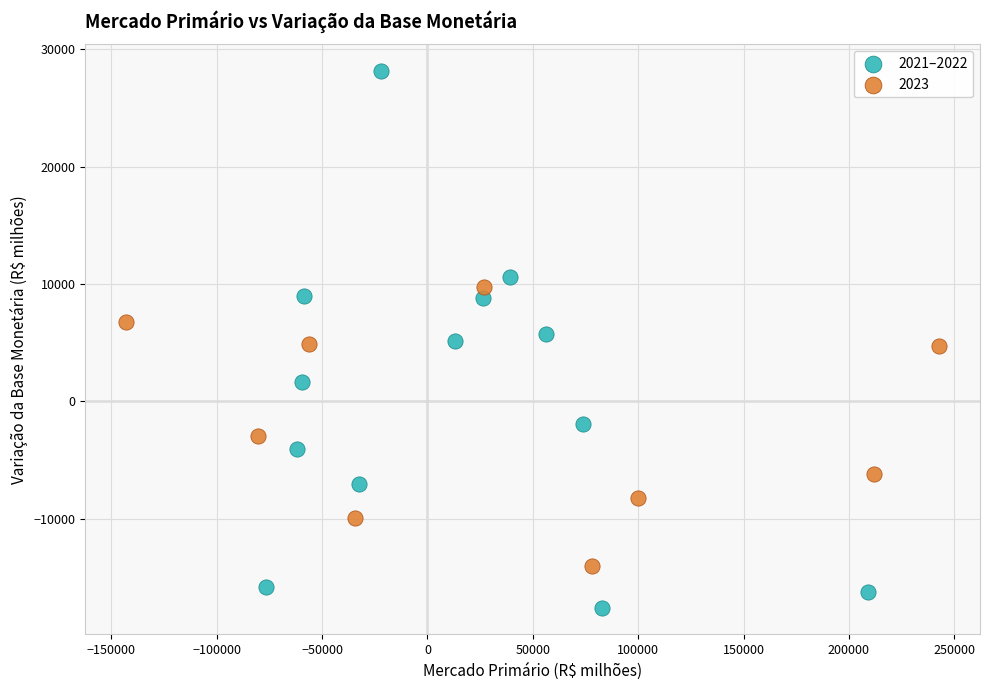

Which series has the widest spread of Y values?

2021–2022